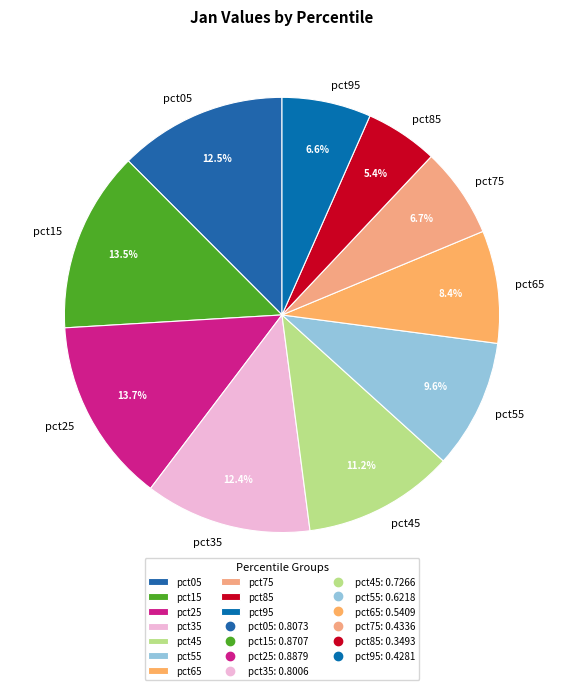

To the nearest percent, what is the combined percentage of pct65 and pct85?

14%